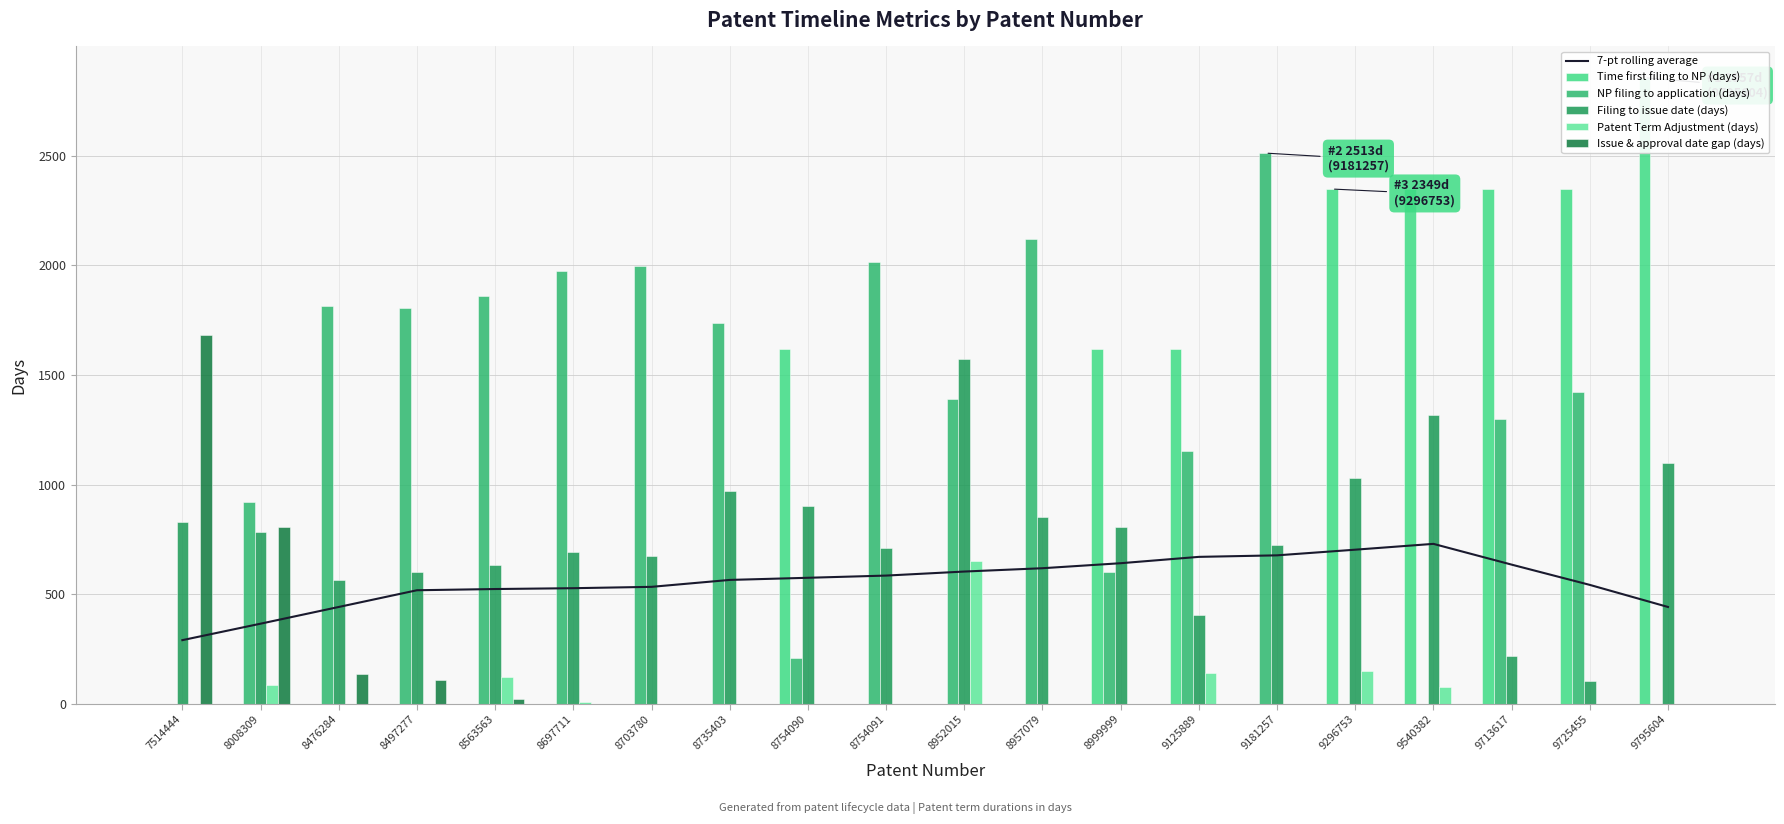

Rank the series by their maximum value, from lowest to highest.

Patent Term Adjustment (days), 7-pt rolling average, Filing to issue date (days), Issue & approval date gap (days), NP filing to application (days), Time first filing to NP (days)